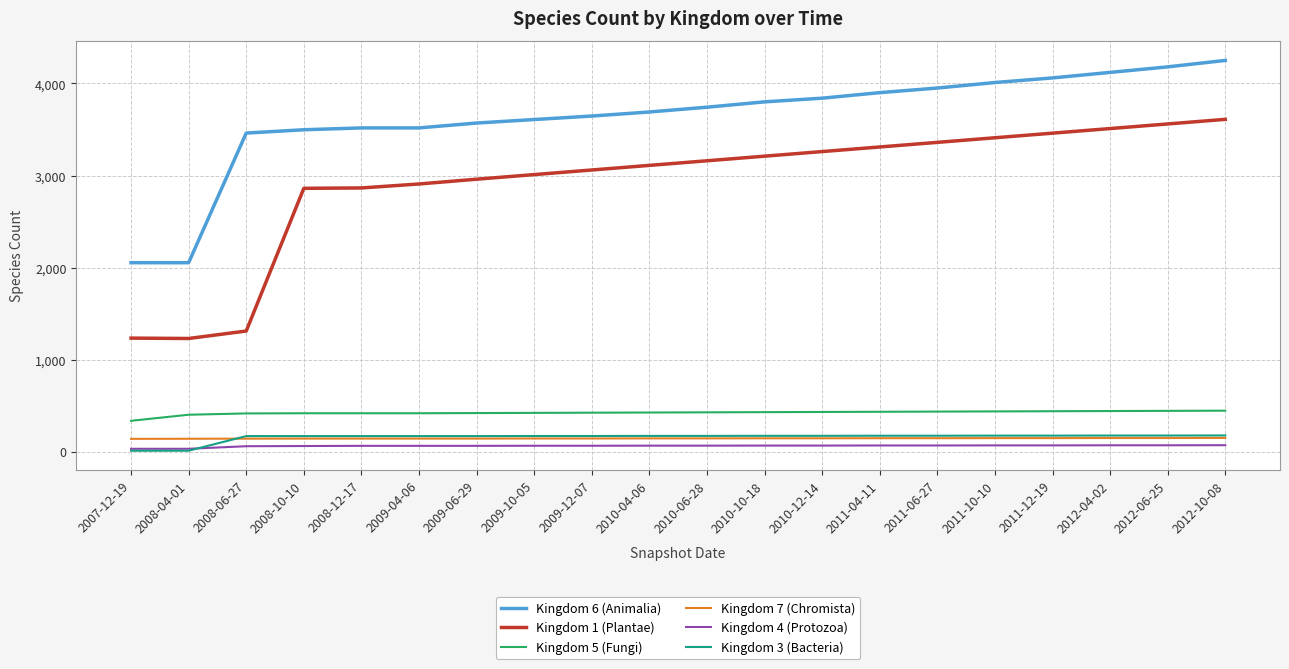

True or false: Kingdom 1 (Plantae) and Kingdom 5 (Fungi) cross at least once.

False